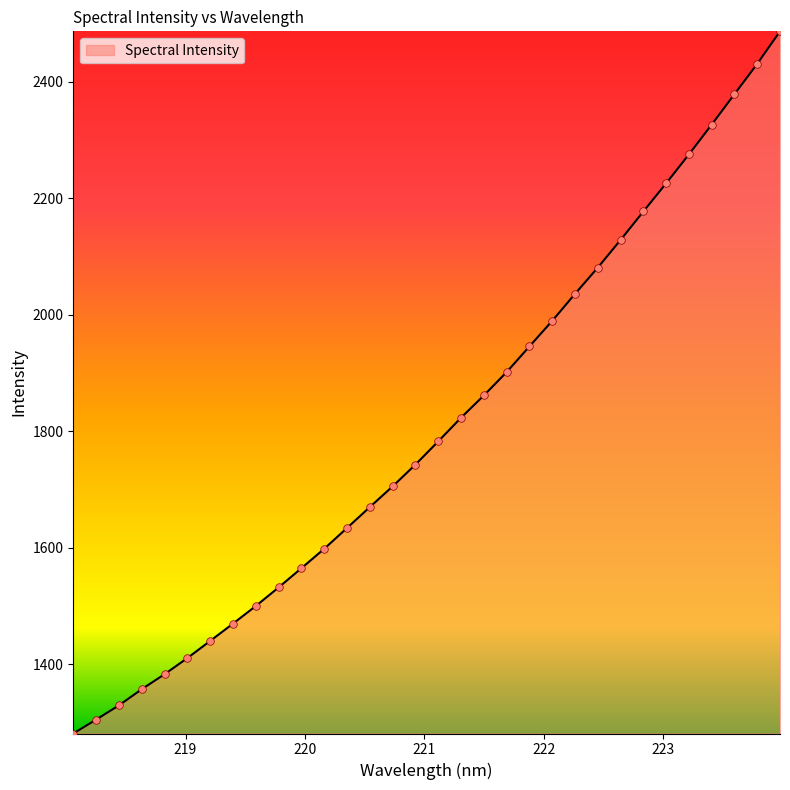

What is the smallest value displayed?

1280.7